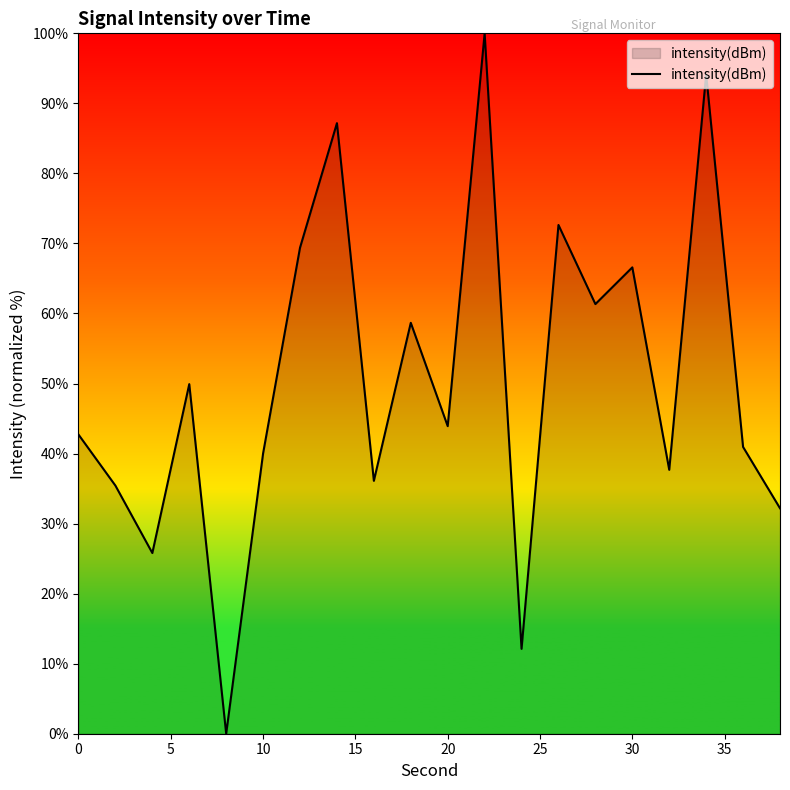

What is the difference between the maximum and minimum values?

100.0